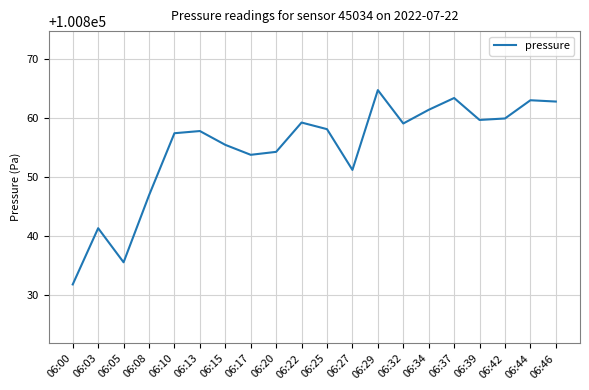

Is it true that the value at 06:15 is 100855.5?

True